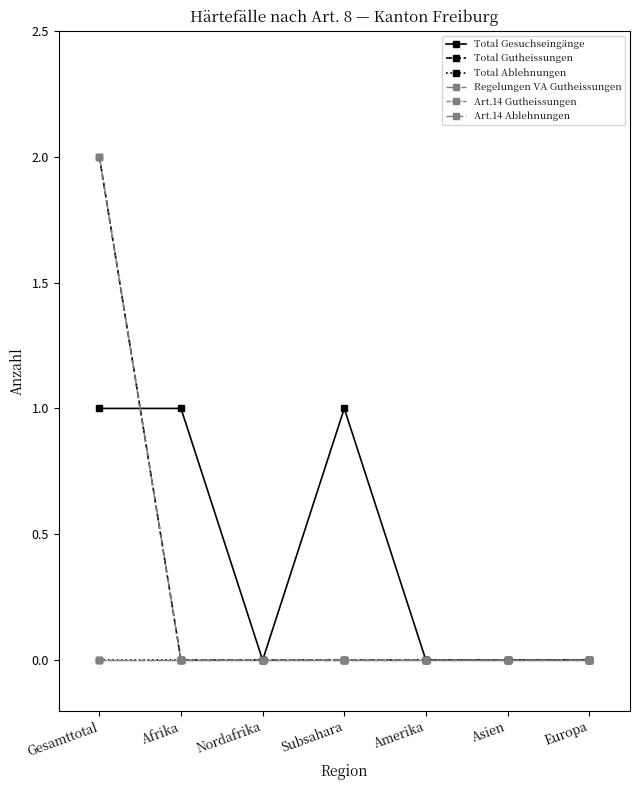

The Art.14 Gutheissungen series shows 0 at Asien. True or false?

True